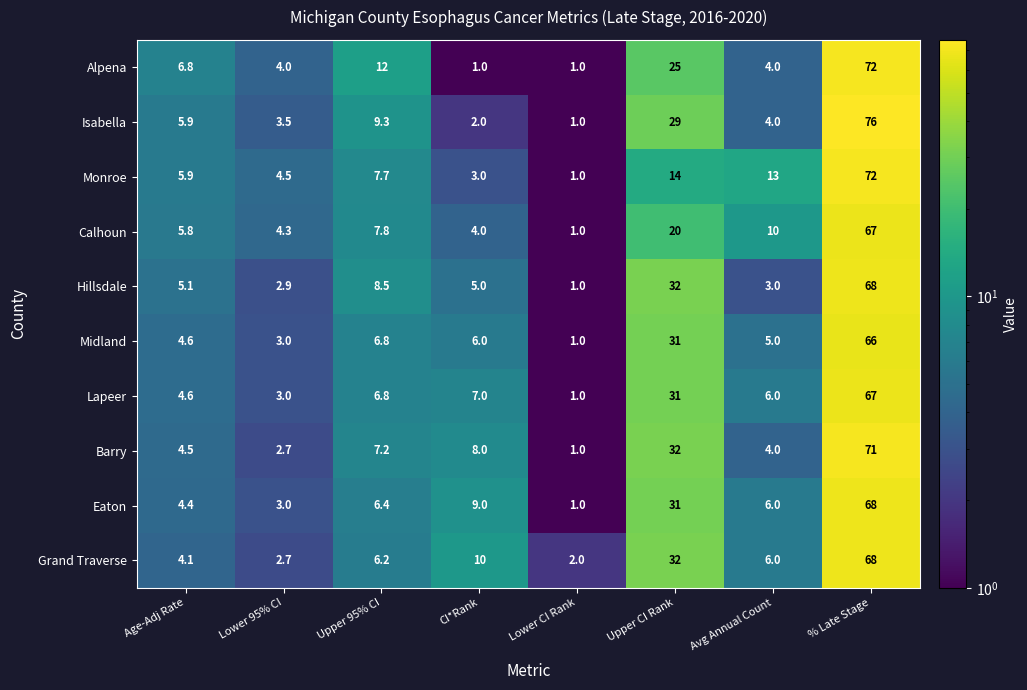

What value does the Alpena series have at Lower CI Rank?

1.0